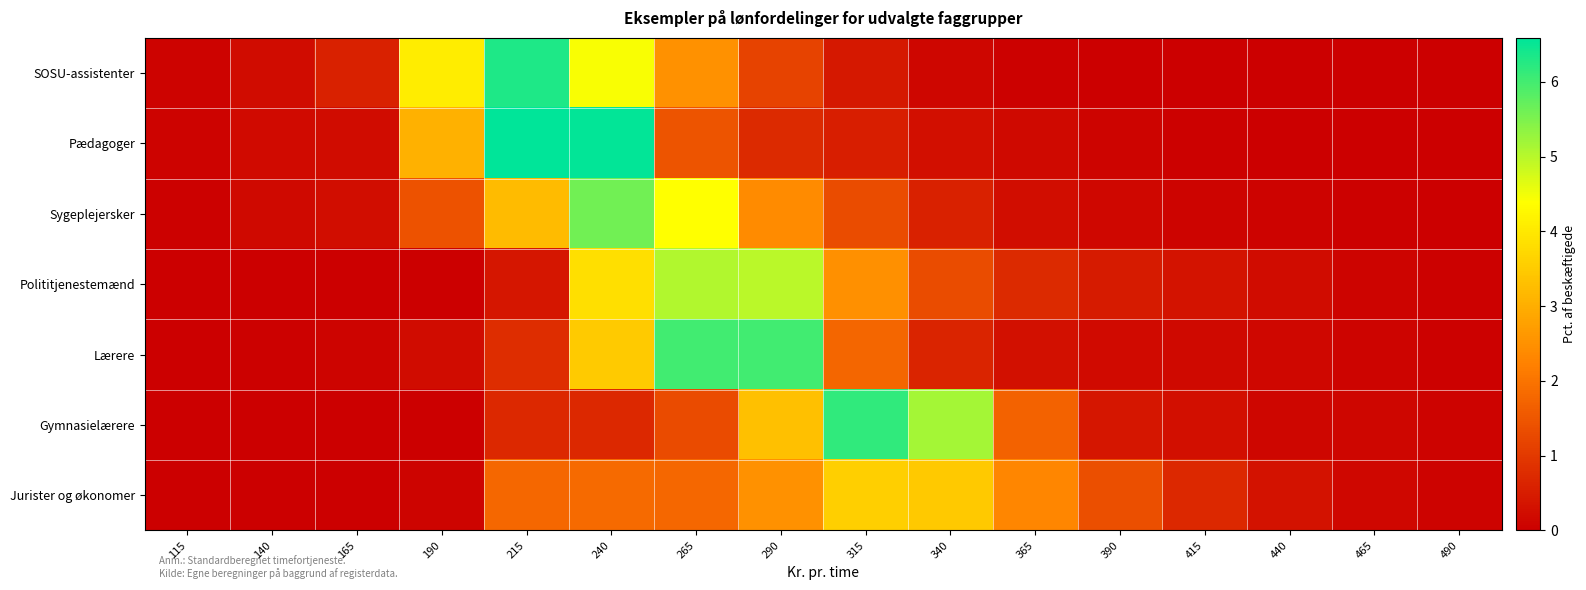

Reading left to right, extract all data points from this chart.

SOSU-assistenter: 115=0.1	140=0.2	165=0.6	190=4.1	215=6.3	240=4.4	265=2.5	290=1.2	315=0.4	340=0.1	365=0.0	390=0.0	415=0.0	440=0.0	465=0.0	490=0.0
Pædagoger: 115=0.1	140=0.2	165=0.2	190=3.0	215=6.6	240=6.5	265=1.5	290=0.7	315=0.5	340=0.3	365=0.2	390=0.1	415=0.1	440=0.0	465=0.0	490=0.0
Sygeplejersker: 115=0.0	140=0.2	165=0.2	190=1.4	215=3.2	240=5.6	265=4.4	290=2.4	315=1.3	340=0.6	365=0.2	390=0.1	415=0.1	440=0.1	465=0.0	490=0.0
Polititjenestemænd: 115=0.0	140=0.0	165=0.0	190=0.0	215=0.4	240=3.9	265=5.1	290=5.0	315=2.5	340=1.3	365=0.7	390=0.5	415=0.3	440=0.2	465=0.1	490=0.1
Lærere: 115=0.0	140=0.0	165=0.1	190=0.2	215=0.8	240=3.5	265=6.0	290=6.0	315=1.8	340=0.6	365=0.3	390=0.2	415=0.2	440=0.1	465=0.1	490=0.0
Gymnasielærere: 115=0.0	140=0.0	165=0.0	190=0.0	215=0.7	240=0.7	265=1.3	290=3.3	315=6.2	340=5.2	365=1.7	390=0.4	415=0.3	440=0.1	465=0.1	490=0.1
Jurister og økonomer: 115=0.0	140=0.0	165=0.0	190=0.1	215=1.8	240=1.8	265=1.8	290=2.5	315=3.6	340=3.5	365=2.3	390=1.4	415=0.7	440=0.3	465=0.1	490=0.1